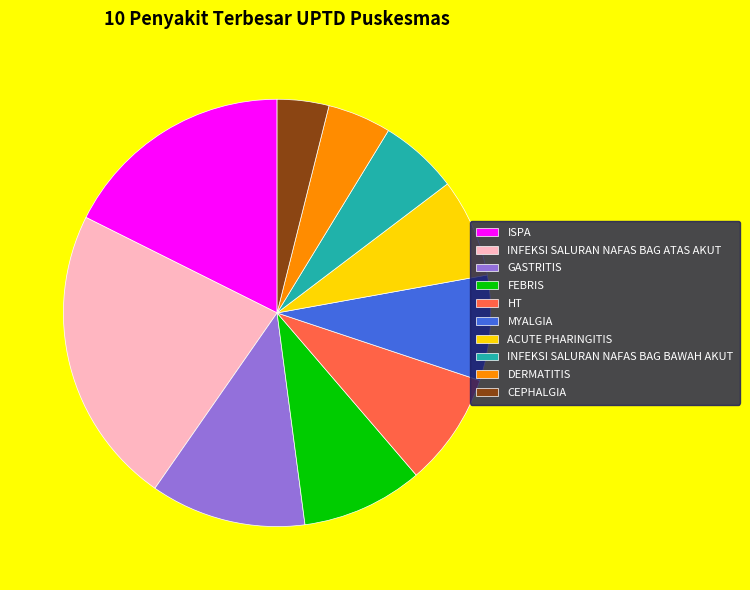

Count the number of slices in the pie.

10